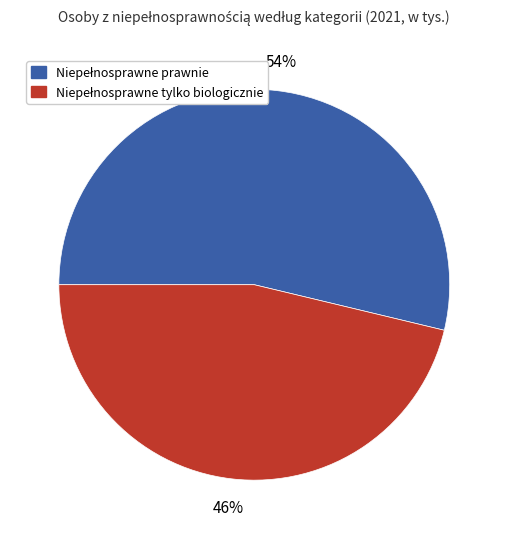

To the nearest percent, what is the average slice percentage?

50%